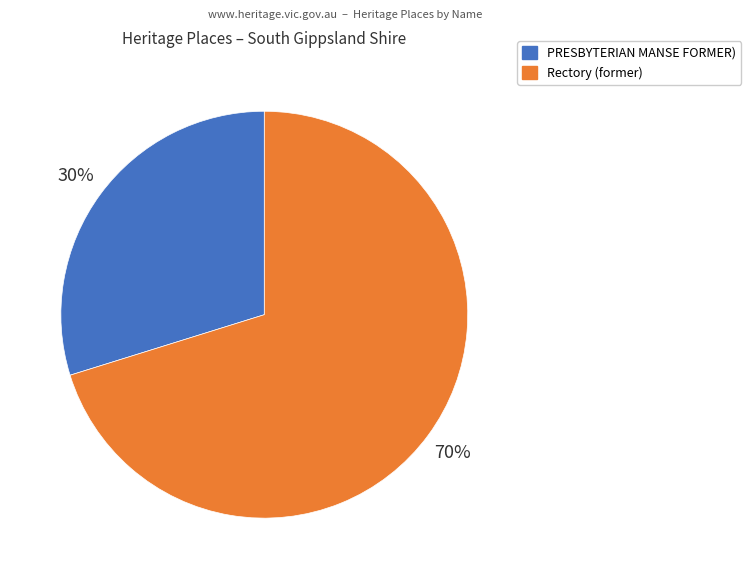

Do Rectory (former) and PRESBYTERIAN MANSE FORMER) together represent more than half of the pie?

Yes